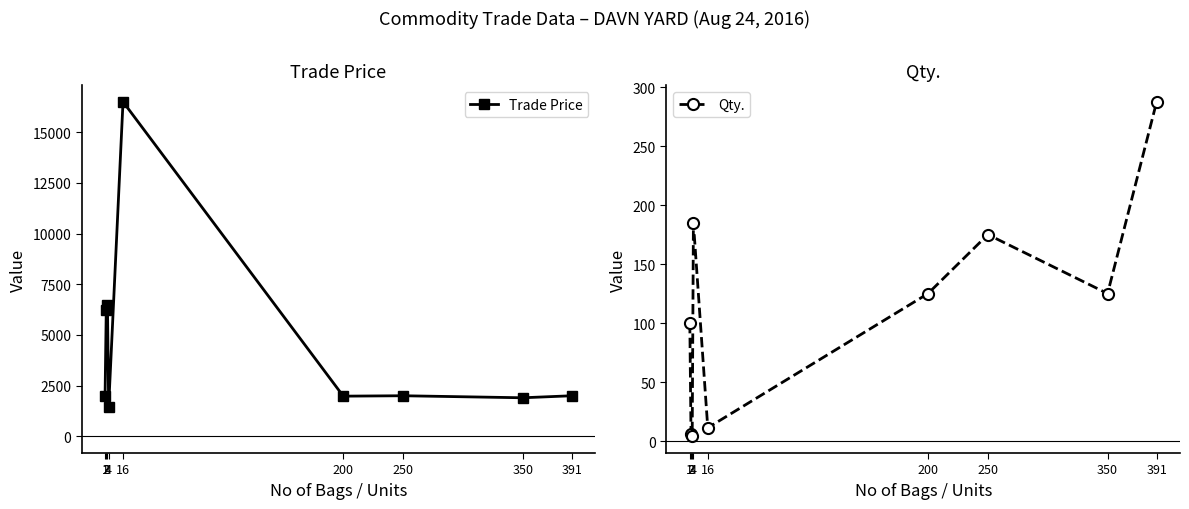

True or false: Qty. and Trade Price intersect in this chart.

False